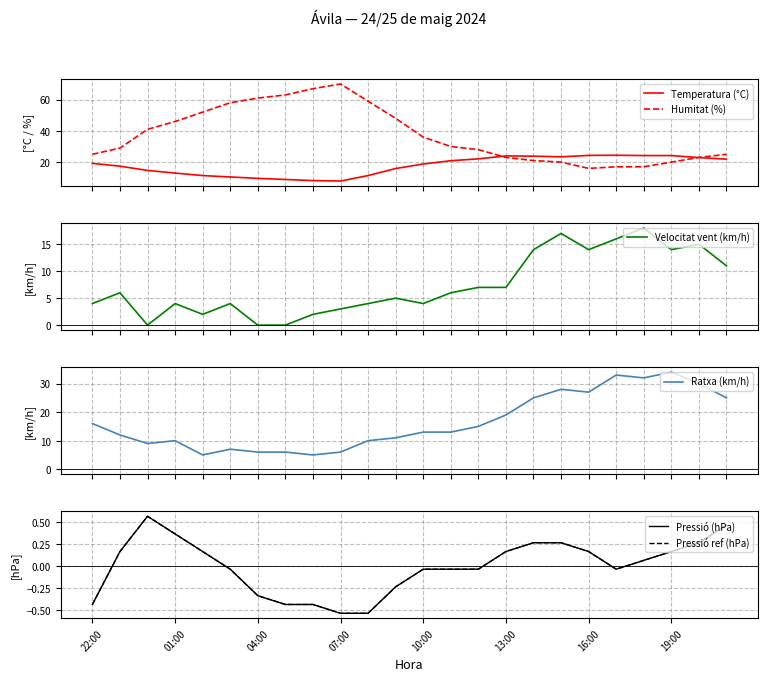

What is the lowest value of the Pressió ref (hPa) series?

-0.5